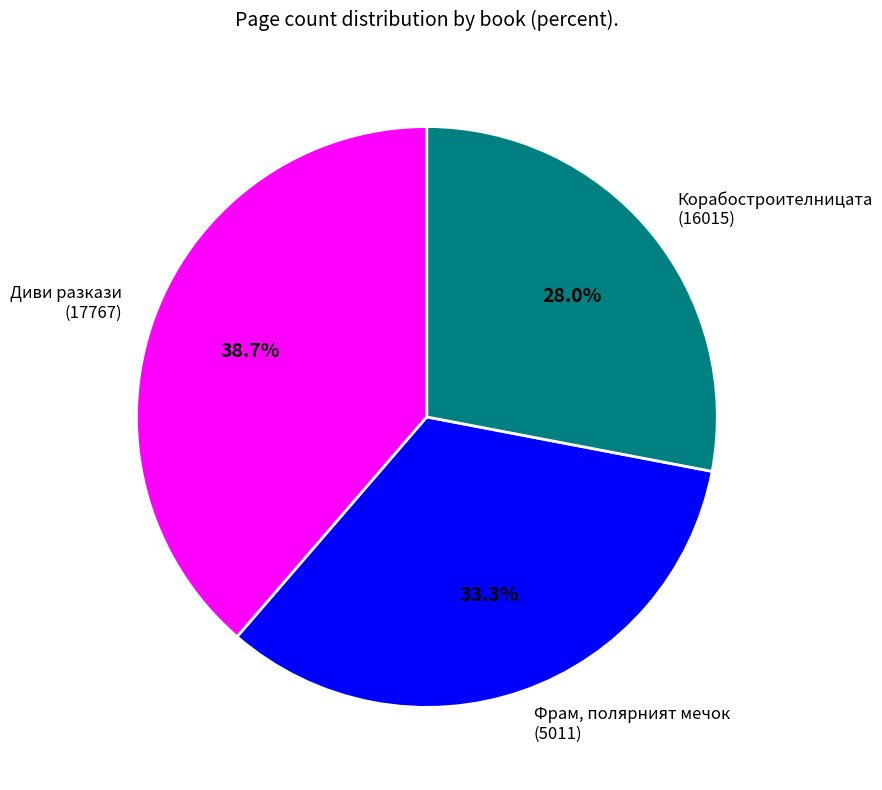

To the nearest percent, what is the difference between the largest and smallest slice percentages?

11%